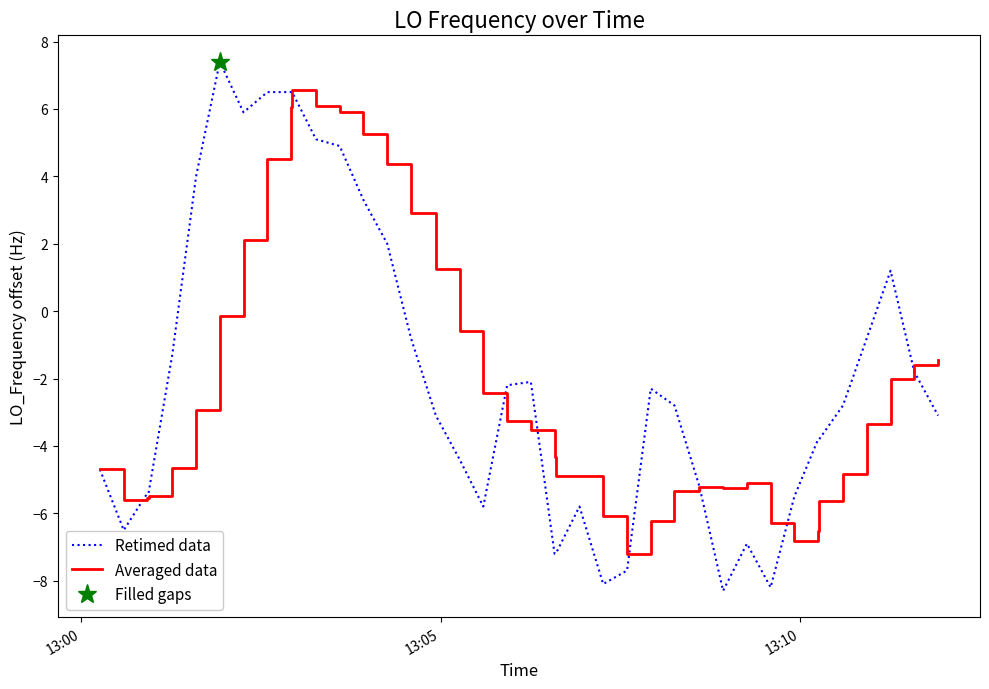

What is the highest value of the Retimed data series?

7.4